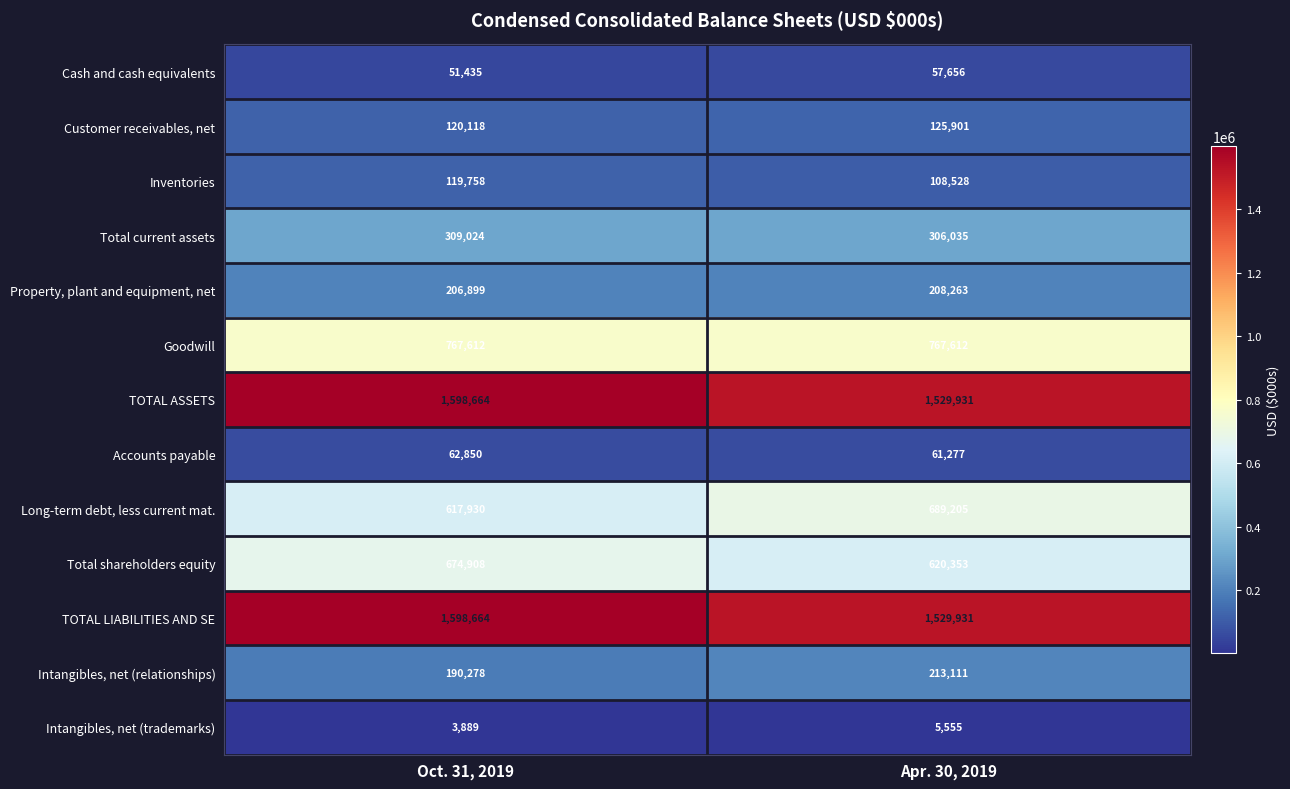

At which category is the sum across all series the highest?

Oct. 31, 2019